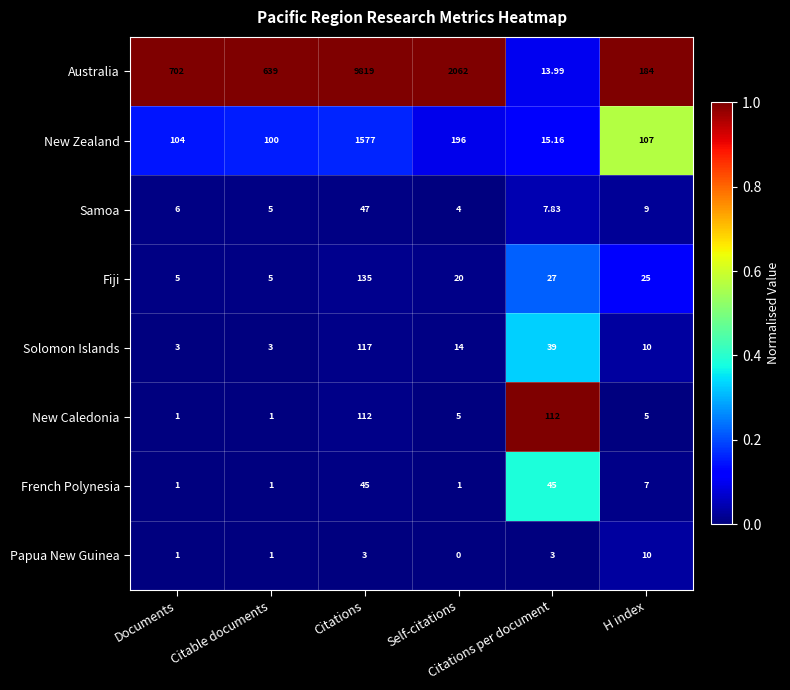

Which series has the widest spread of values?

Australia